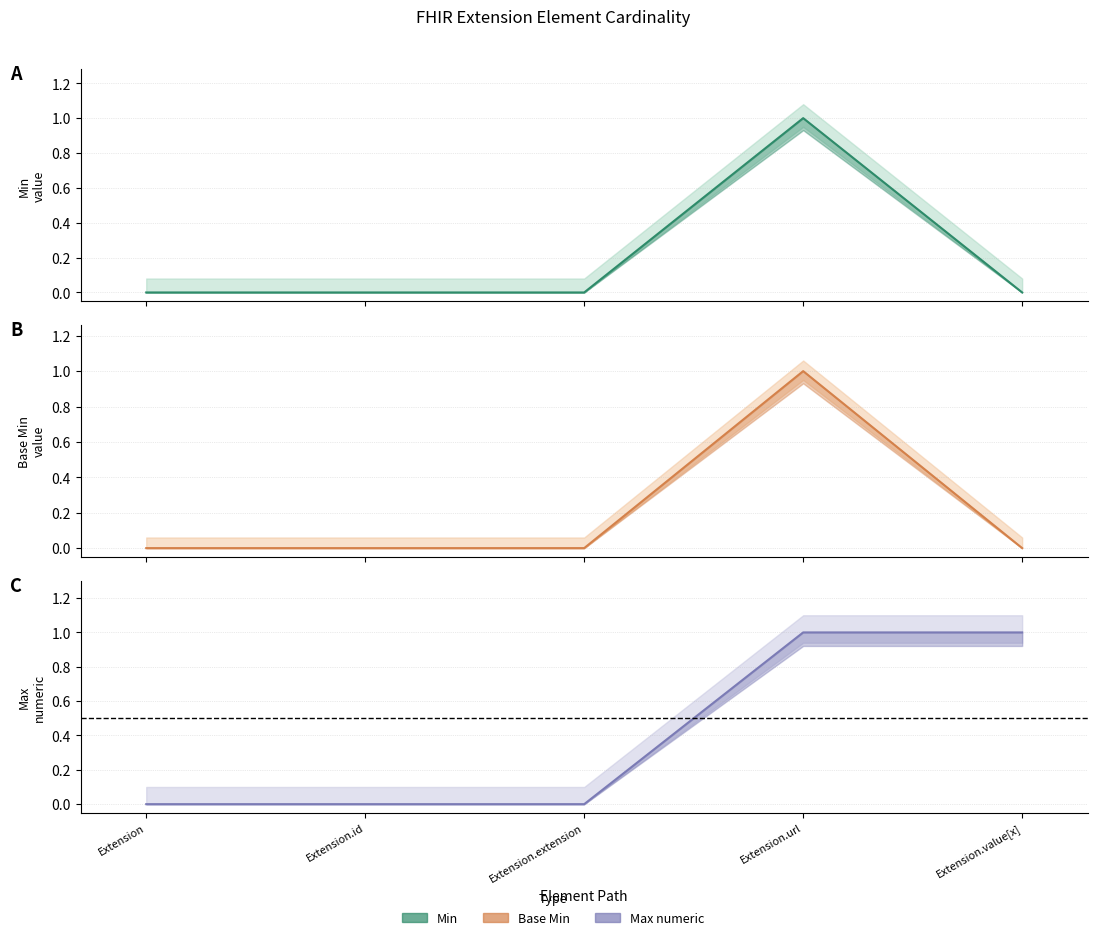

Is it true that Min equals 0 at Extension?

False